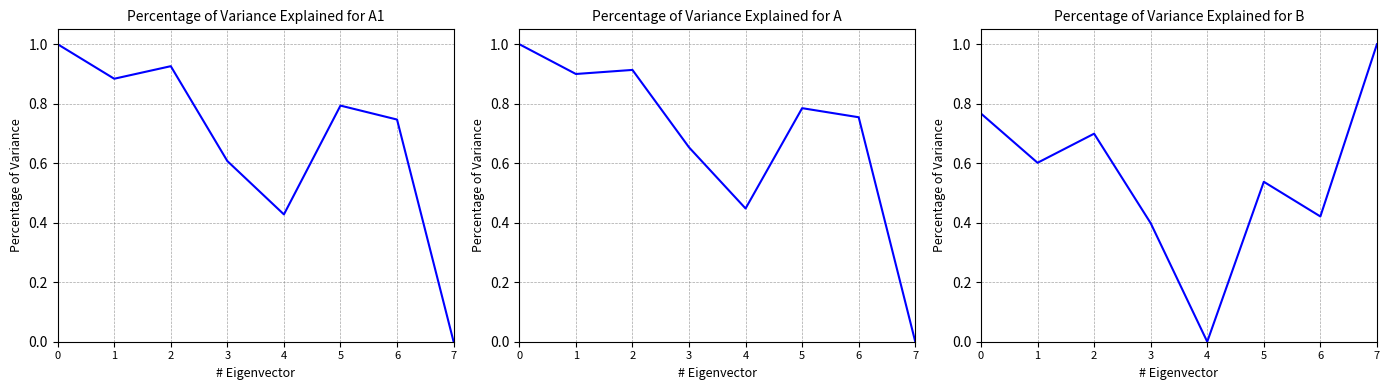

What are all the series names shown in the legend?

A1, A, B